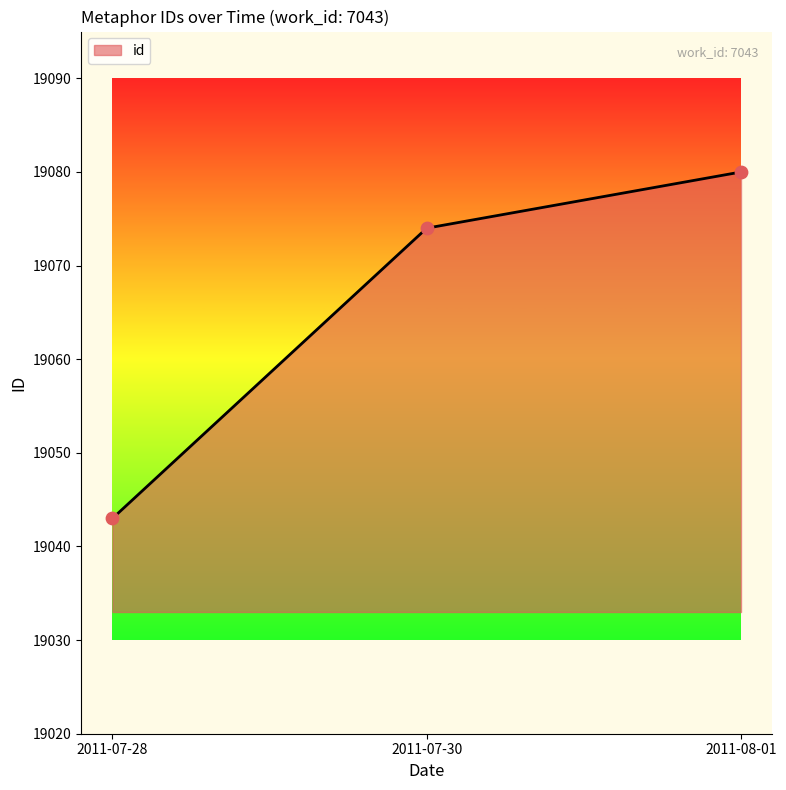

What is the ratio of the value at 2011-07-30 to the value at 2011-07-28?

1.0